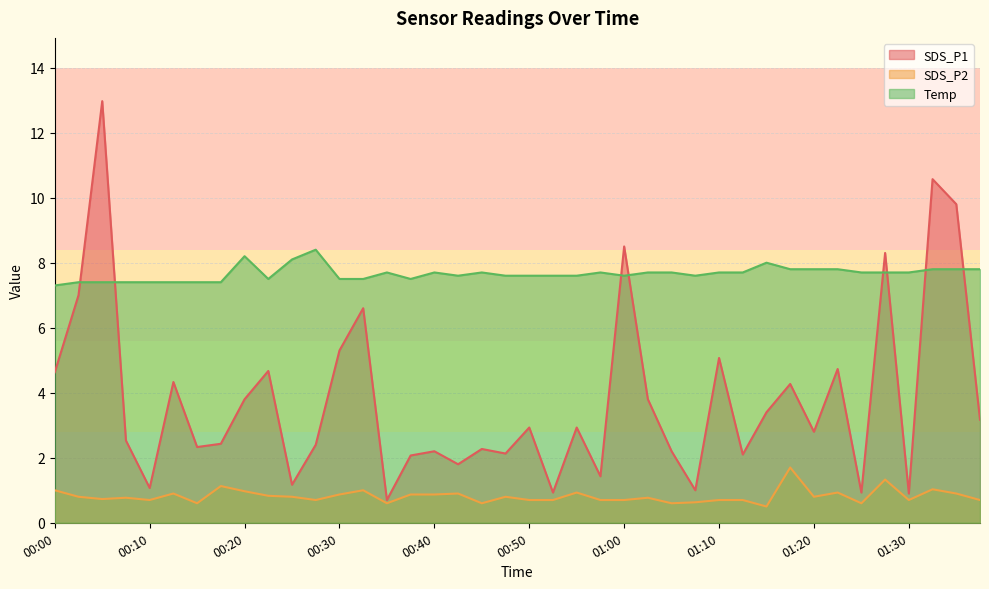

How many distinct data groups are displayed?

3